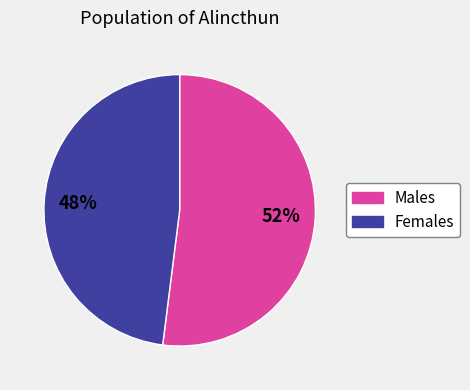

Does any single category account for the majority?

Yes